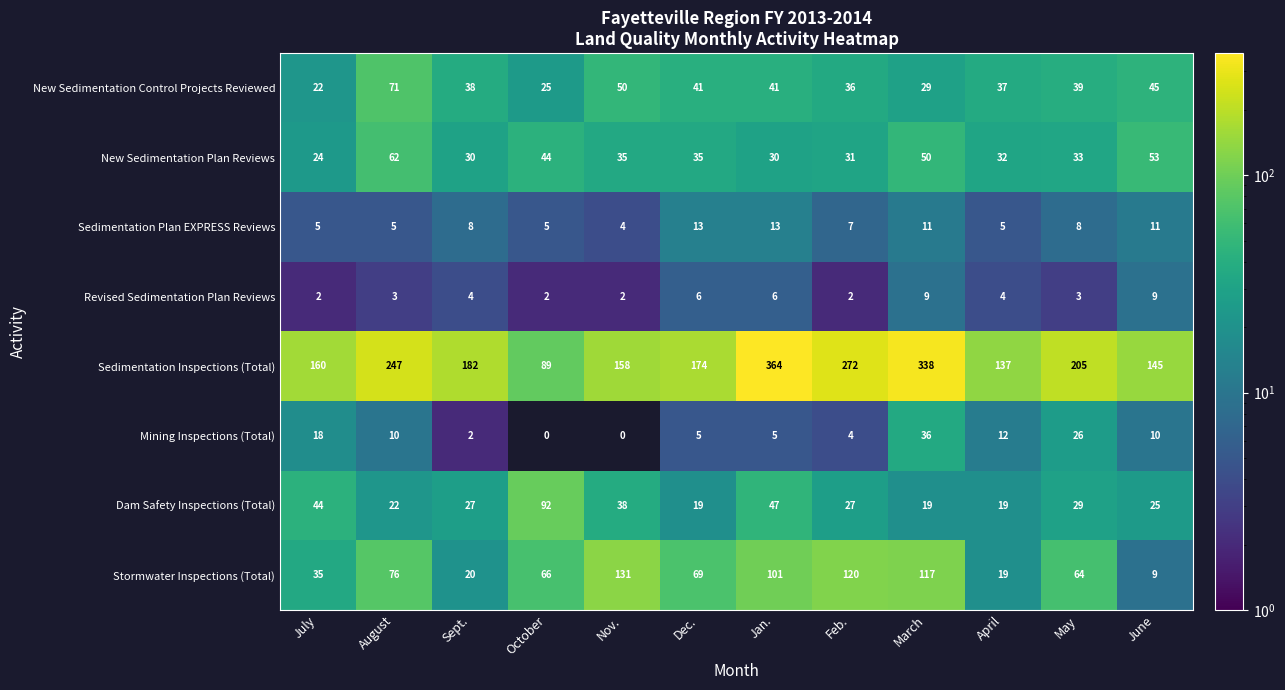

Rank the series by their maximum value, from lowest to highest.

Revised Sedimentation Plan Reviews, Sedimentation Plan EXPRESS Reviews, Mining Inspections (Total), New Sedimentation Plan Reviews, New Sedimentation Control Projects Reviewed, Dam Safety Inspections (Total), Stormwater Inspections (Total), Sedimentation Inspections (Total)